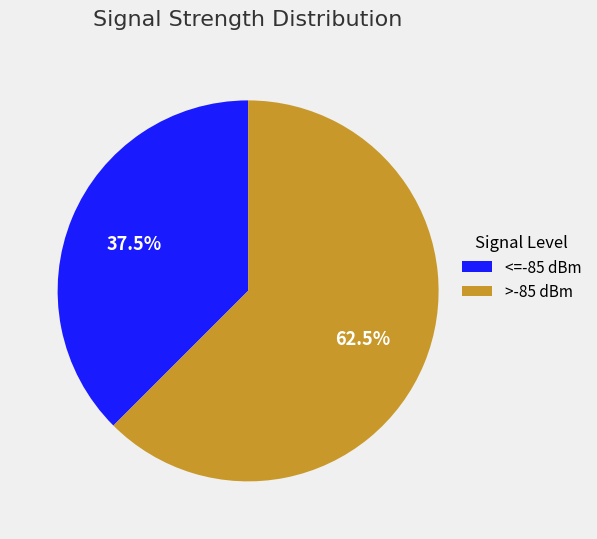

How many segments does this pie chart have?

2